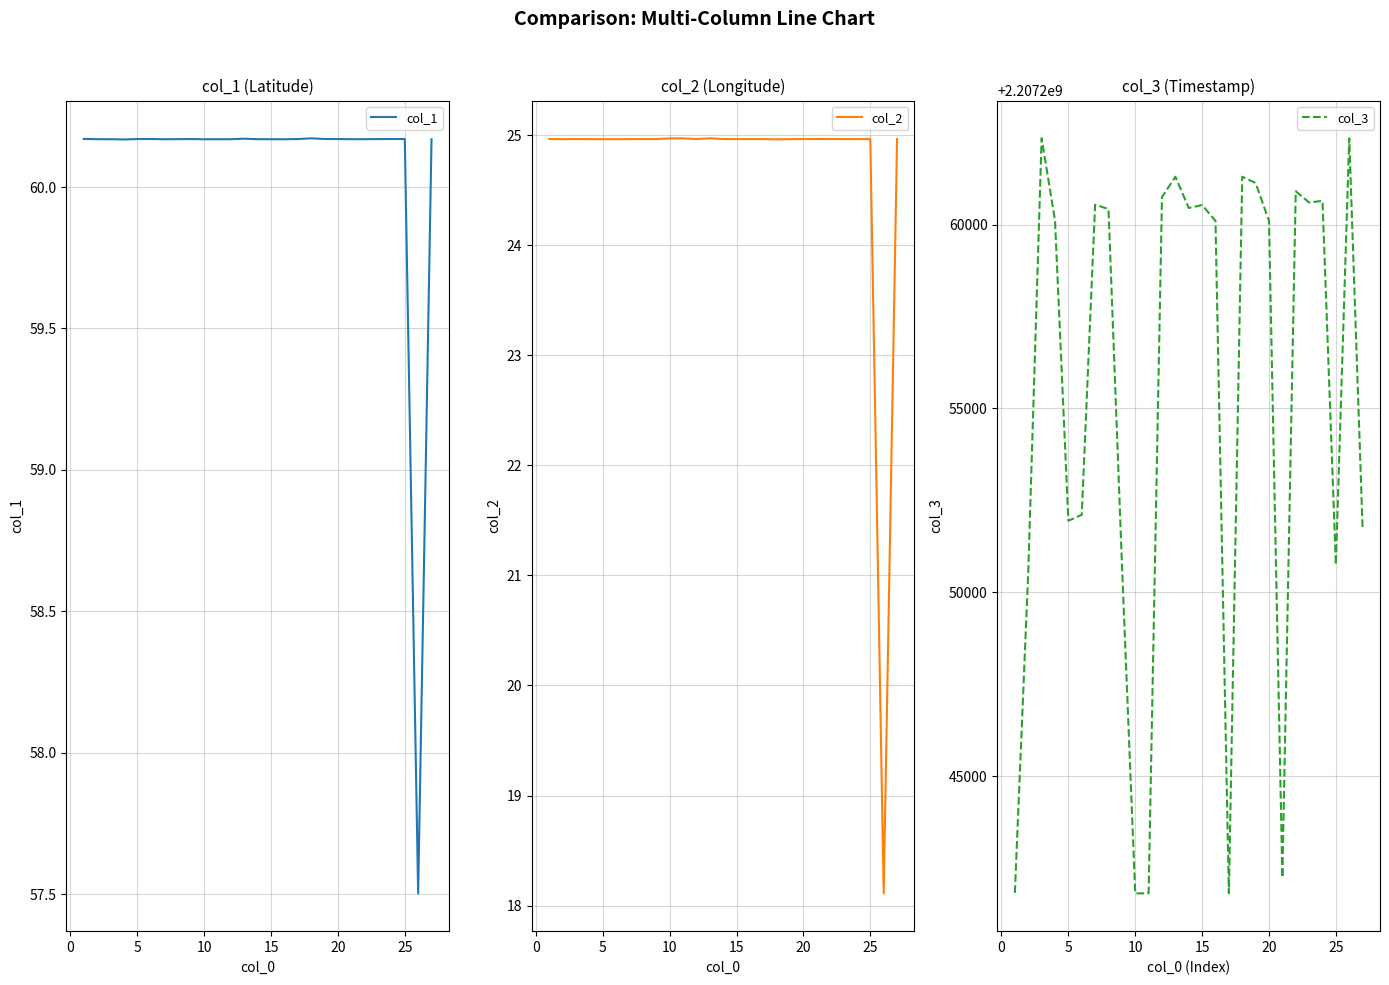

Does the chart have visible grid lines?

Yes